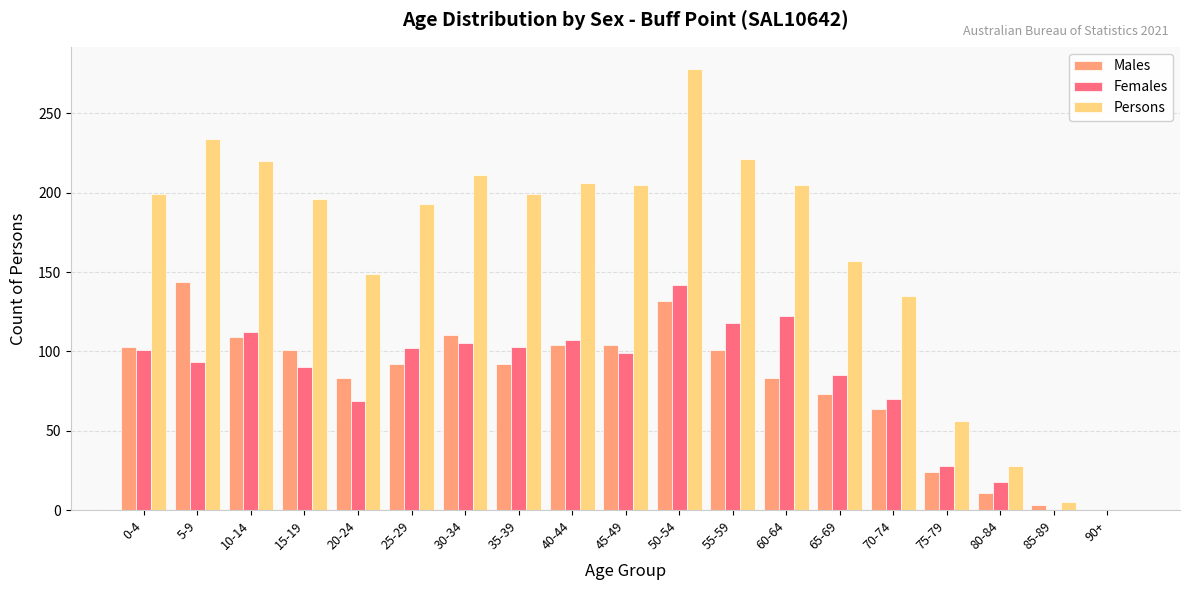

What is the total value across all series at 55-59?

440